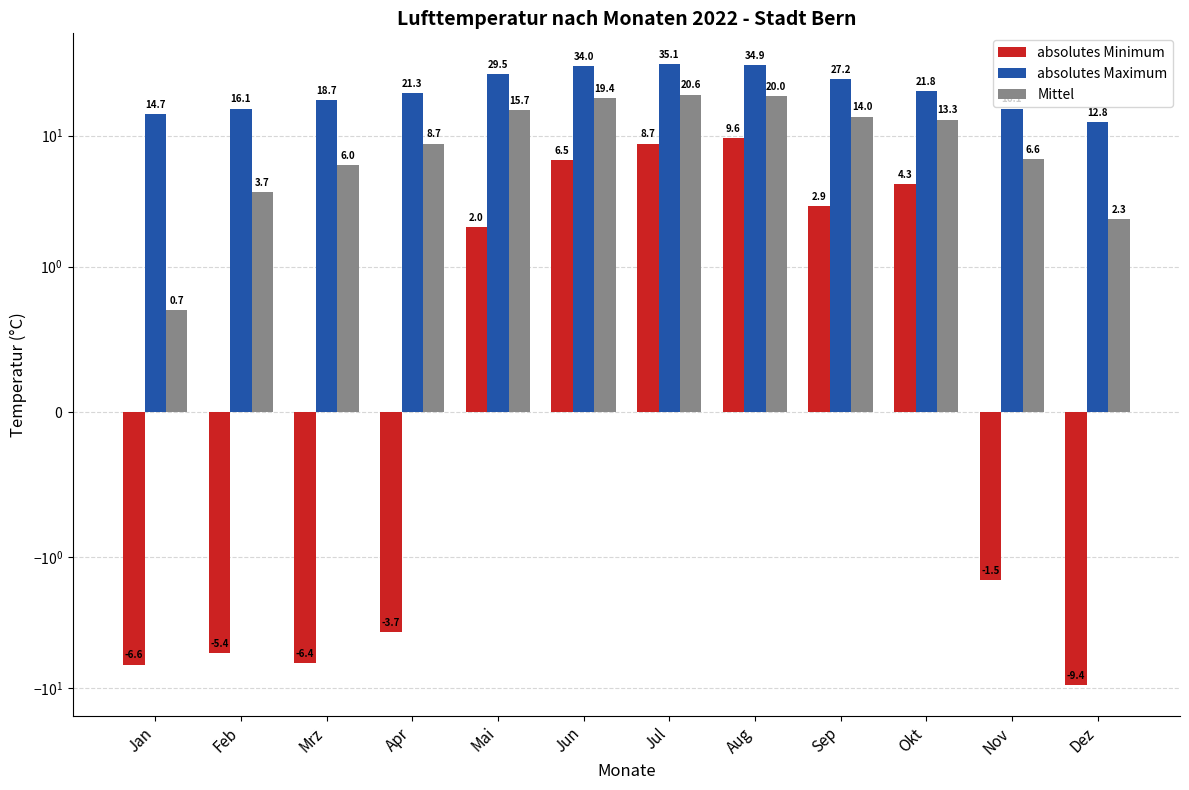

Rank the series by their maximum value, from highest to lowest.

absolutes Maximum, Mittel, absolutes Minimum